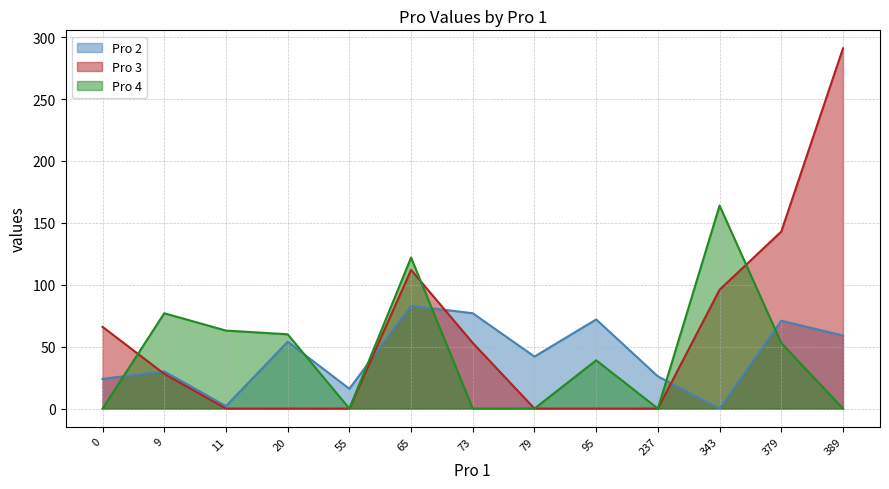

Count the number of categories in the chart.

13